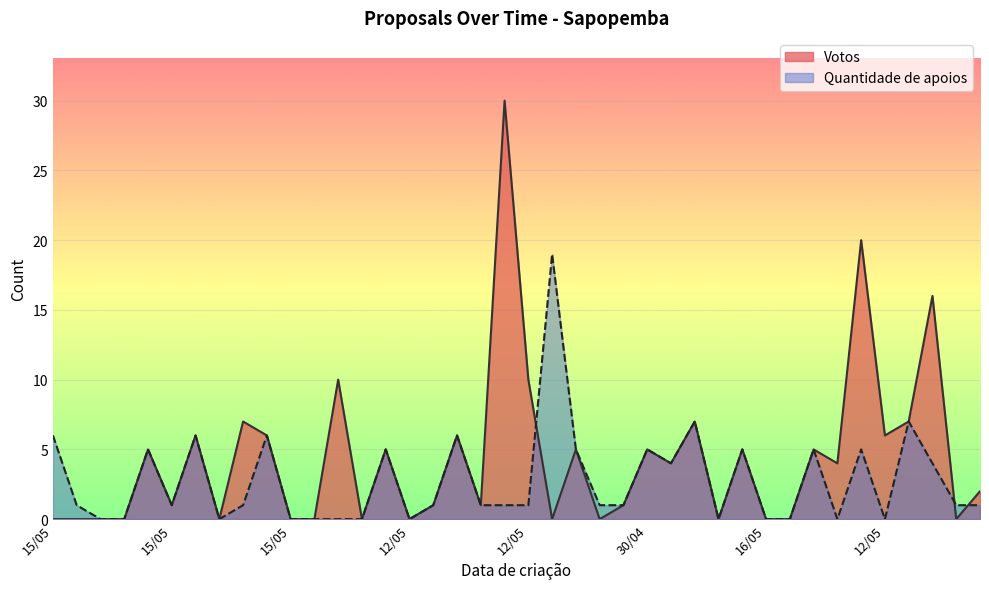

At how many categories does at least one series exceed 22?

1